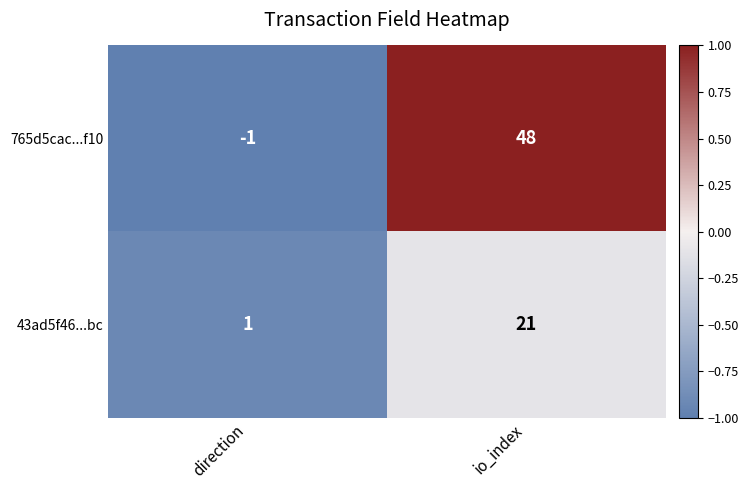

Reading left to right, what are all the values shown in this chart?

765d5cac...f10: -1	48
43ad5f46...bc: 1	21